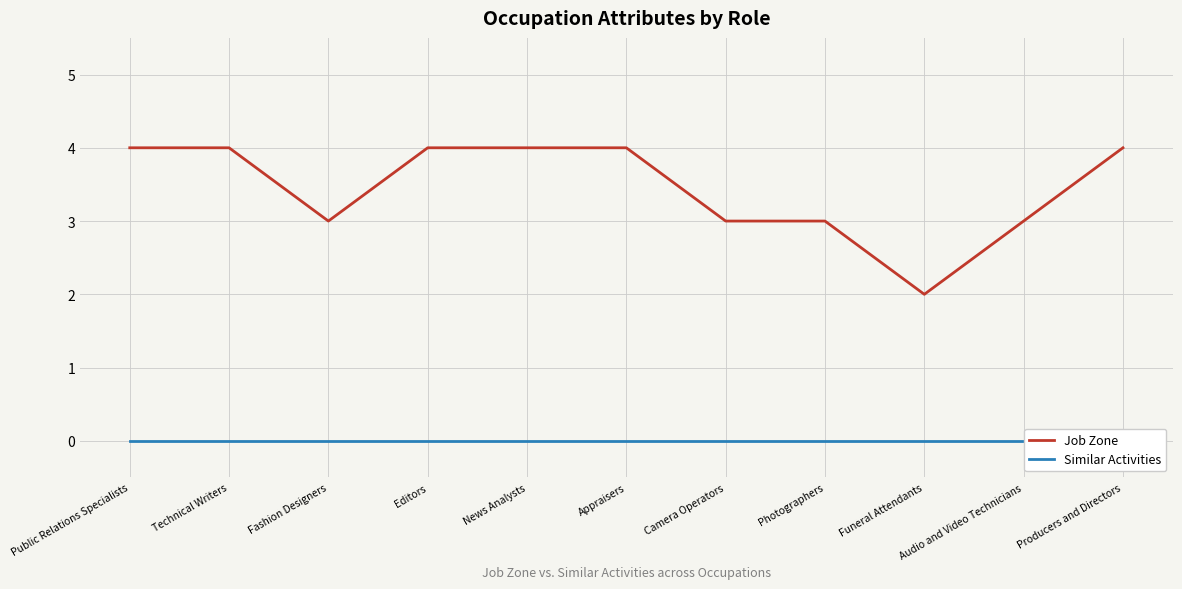

Does the chart display data point markers on the line(s)?

No